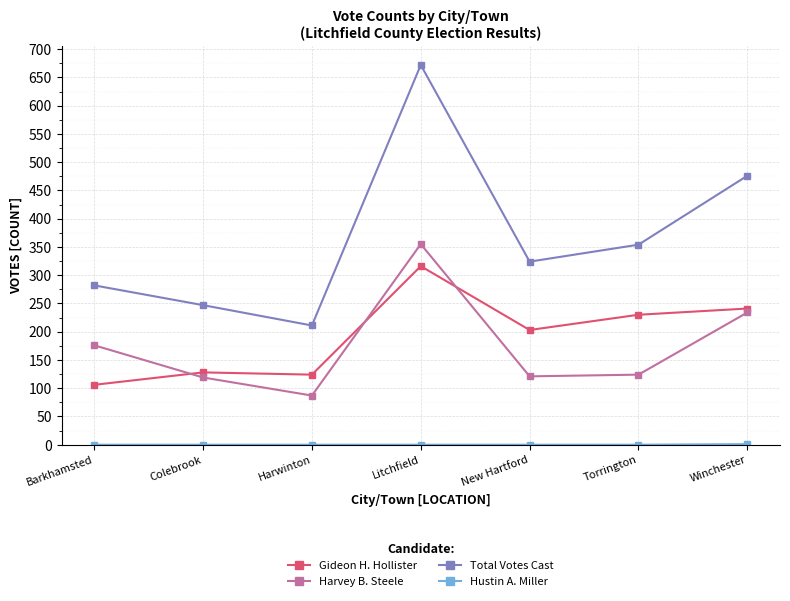

How many interior local peaks does the Total Votes Cast series have?

1